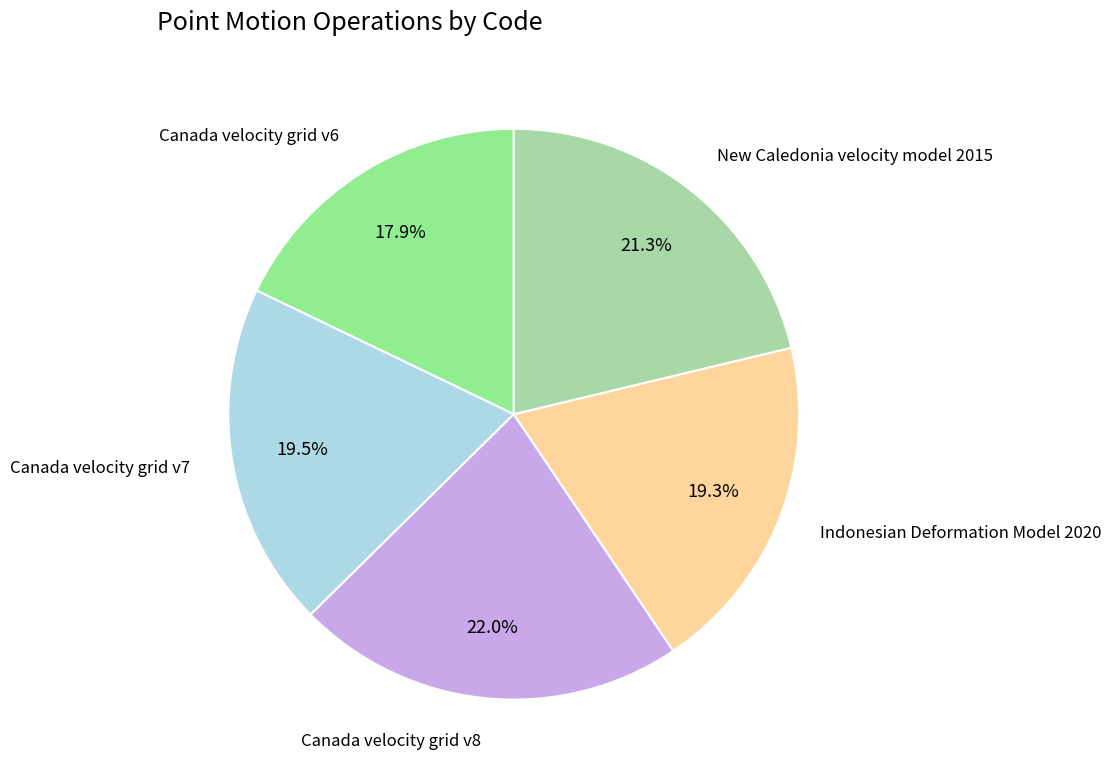

Does any single category account for the majority?

No